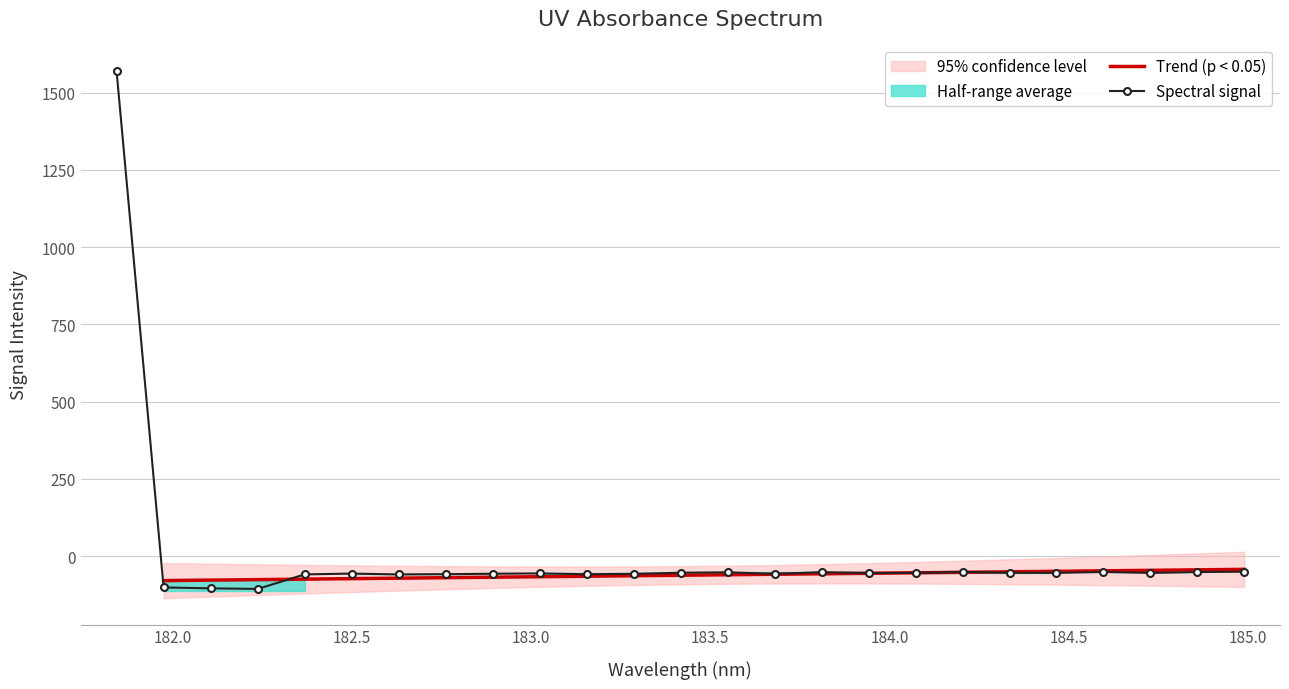

True or false: Spectral signal has more than 2 interior local peaks.

True